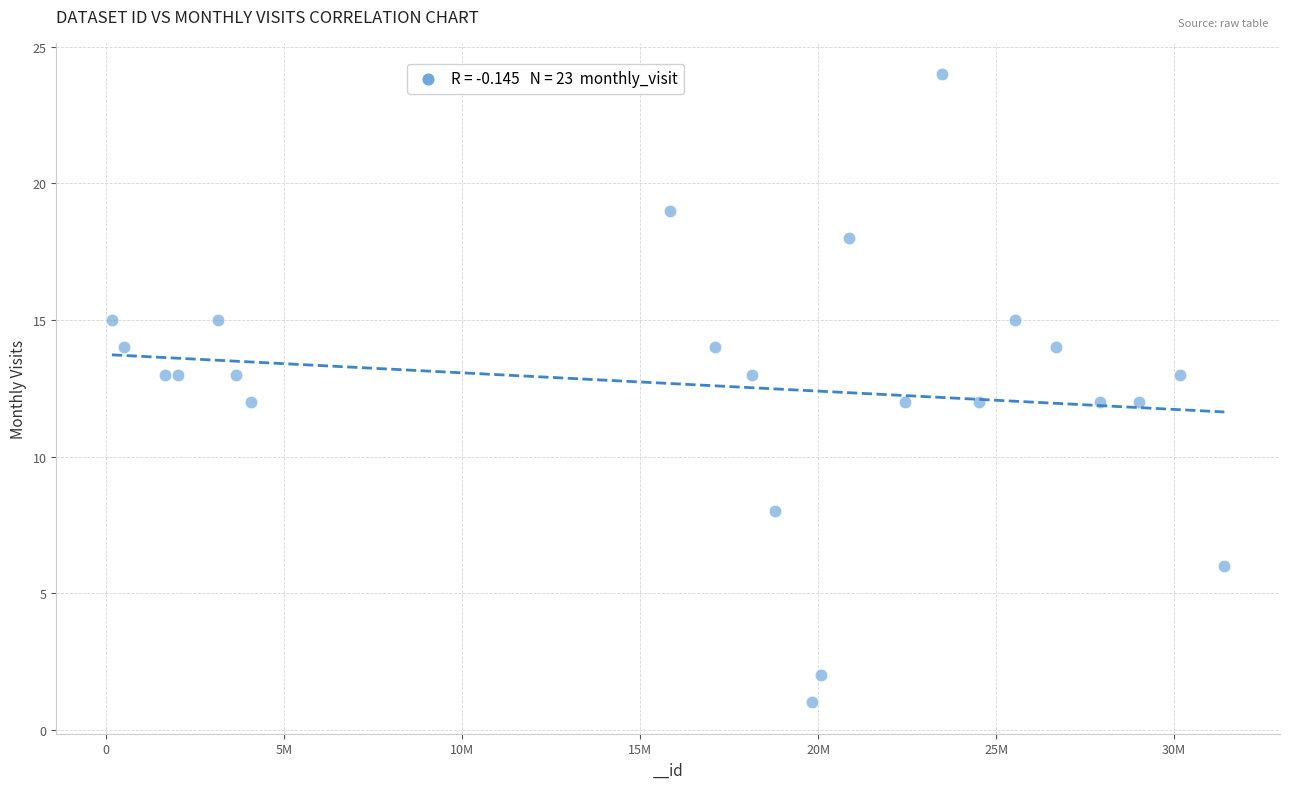

What is the range of Y values (max minus min)?

23